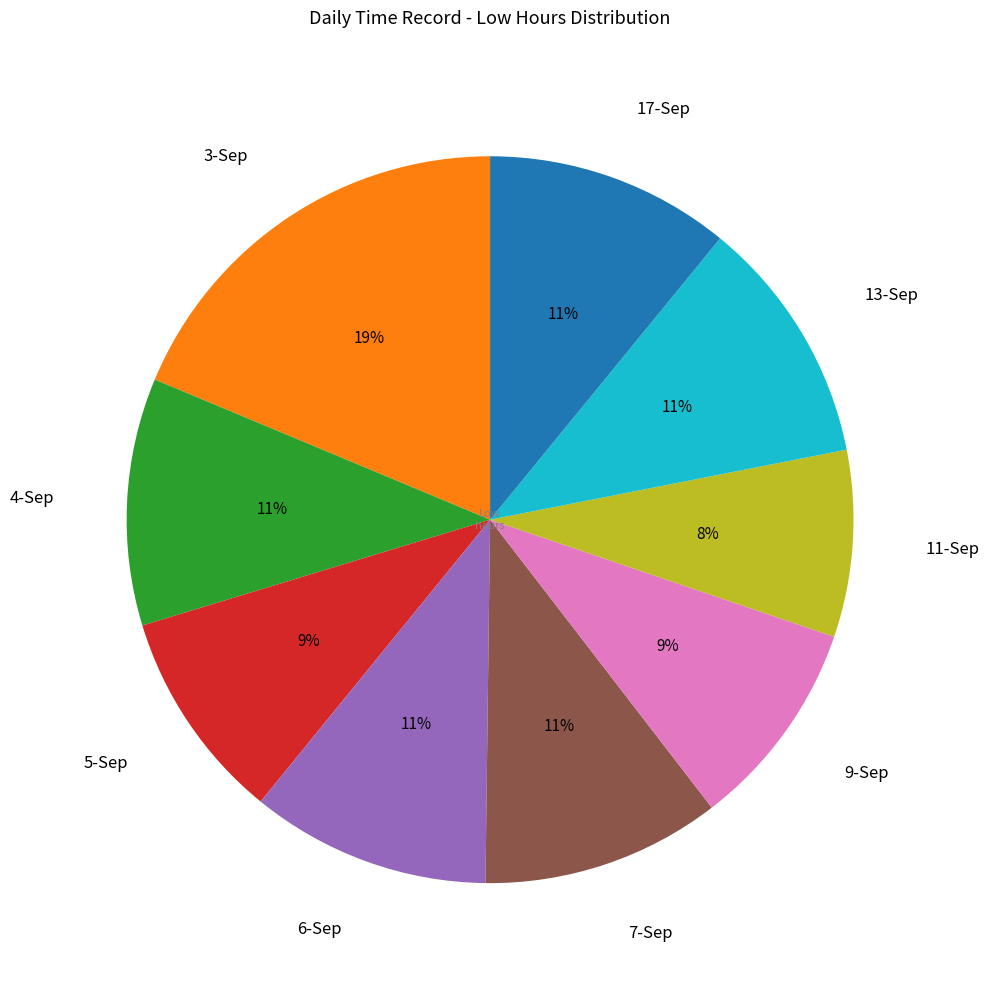

Do 3-Sep and 13-Sep together represent more than half of the pie?

No